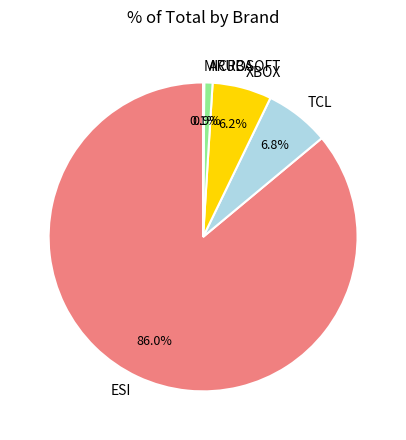

To the nearest percent, what is the average slice percentage?

20%